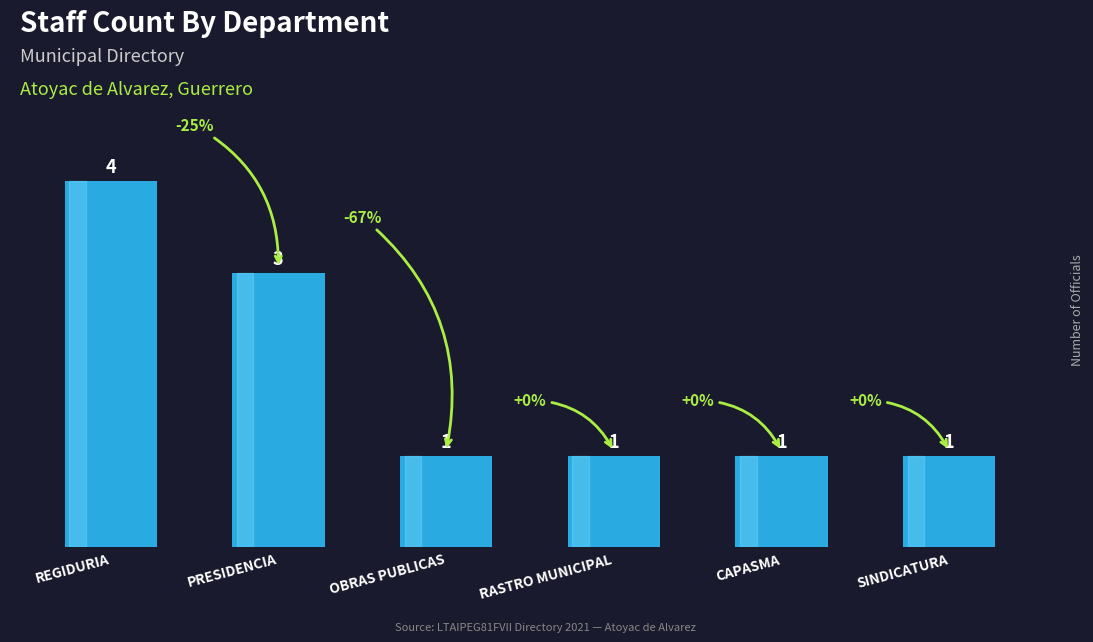

The chart shows a value of 3 at PRESIDENCIA. True or false?

True